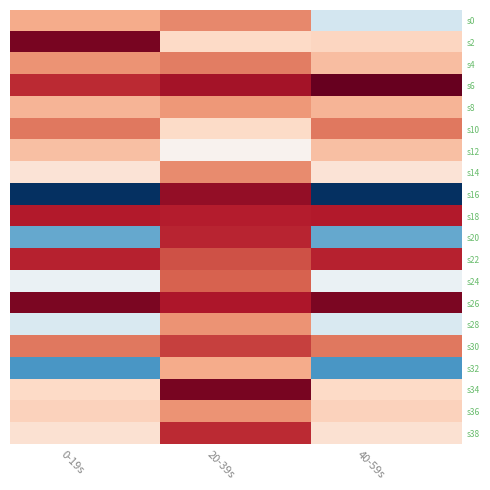

At which category is the sum across all series the highest?

20-39s